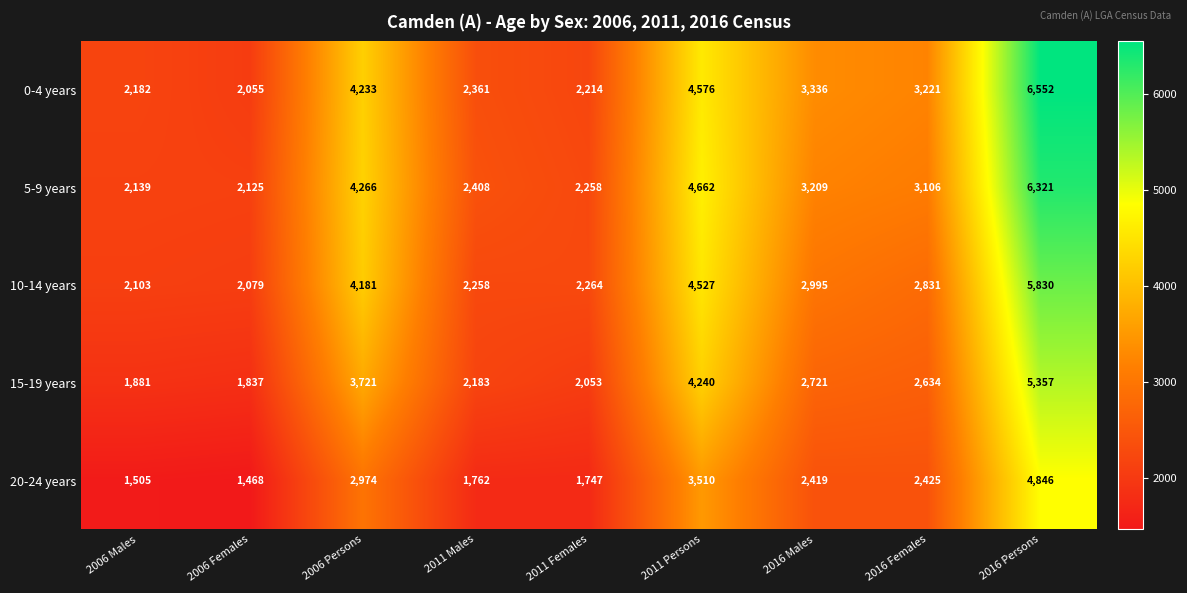

Which series has the widest spread of values?

0-4 years